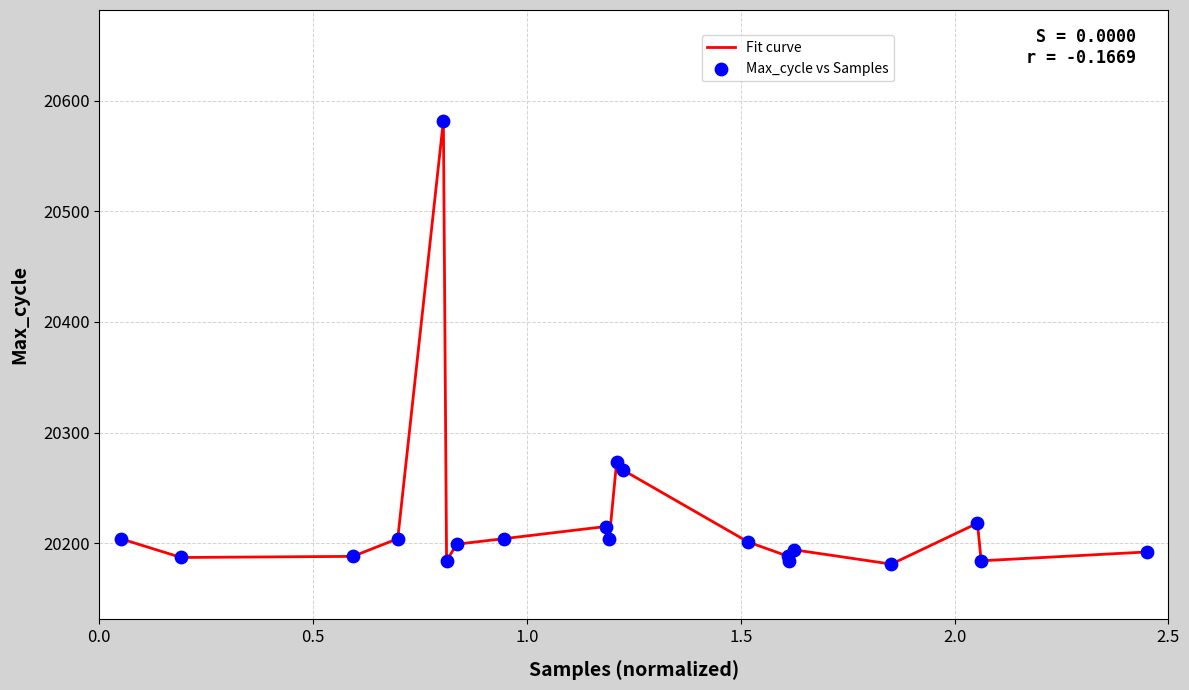

What is the difference between the maximum and minimum values?

401